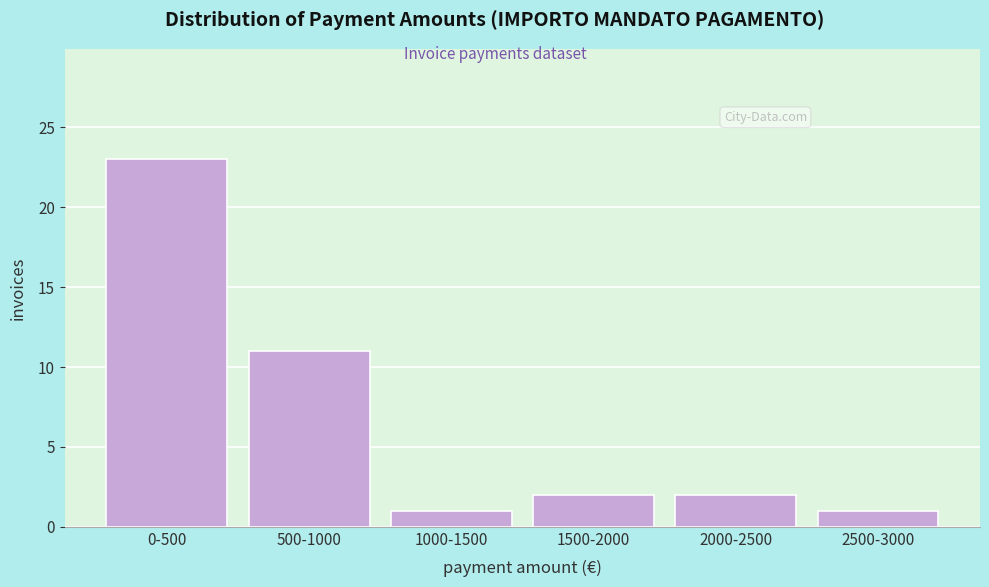

Reading right to left, what are all the values shown in this chart?

2500-3000=1	2000-2500=2	1500-2000=2	1000-1500=1	500-1000=11	0-500=23